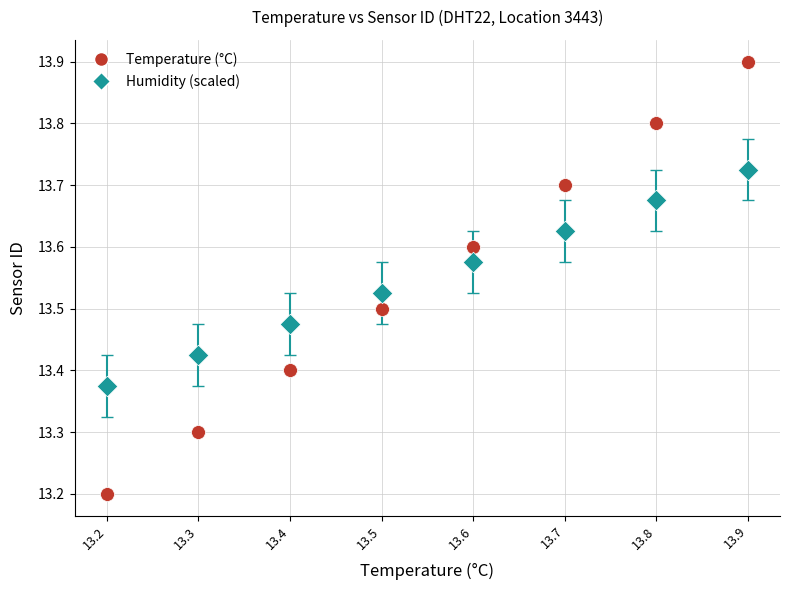

Which series has the widest spread of Y values?

Temperature (°C)